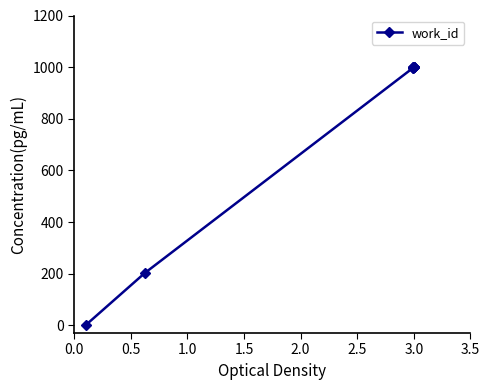

How many distinct data groups are displayed?

1